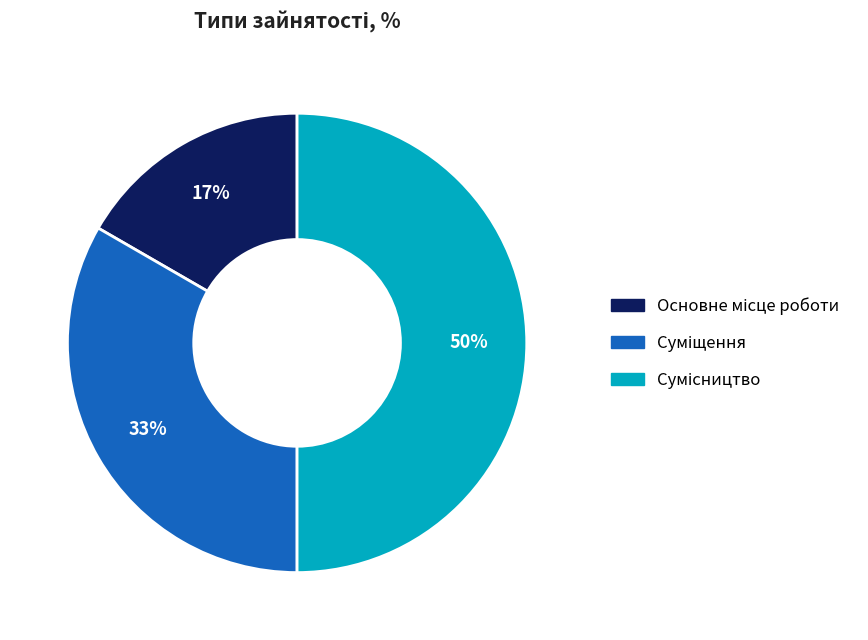

To the nearest percent, what is the average slice percentage?

33%